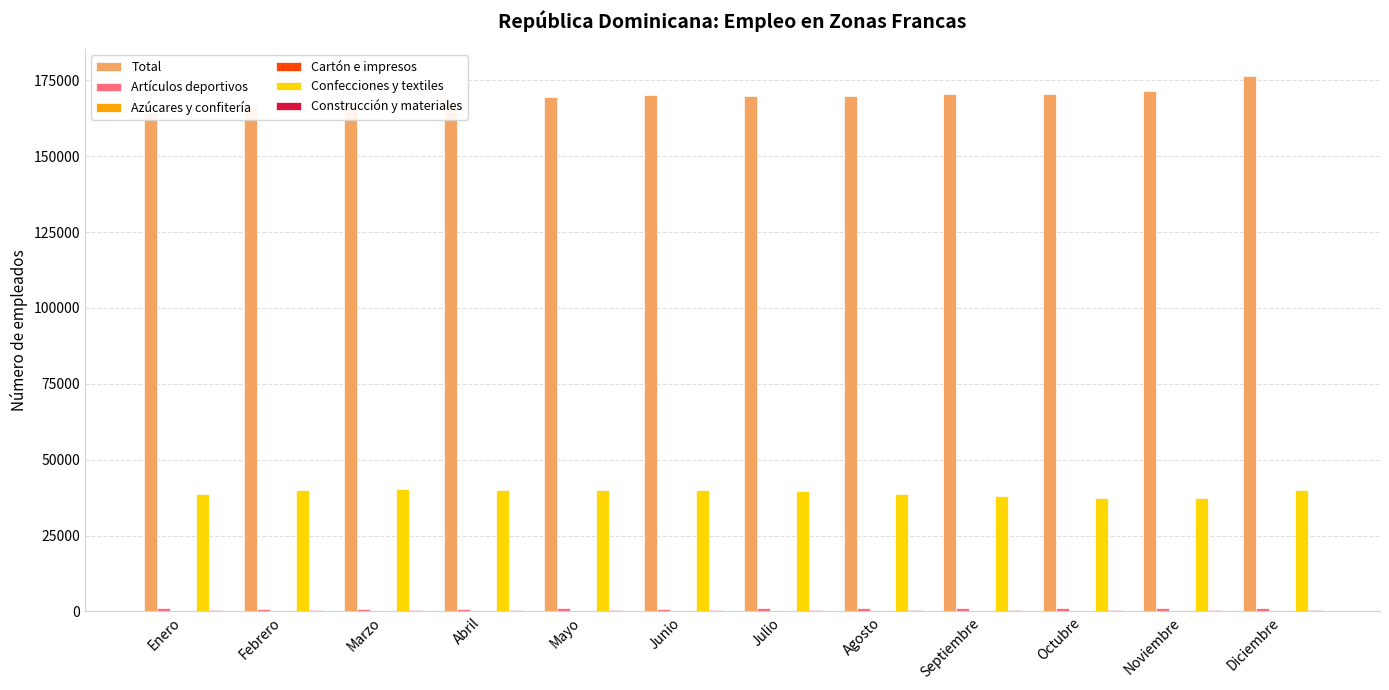

The Confecciones y textiles series shows 39915 at Febrero. True or false?

True